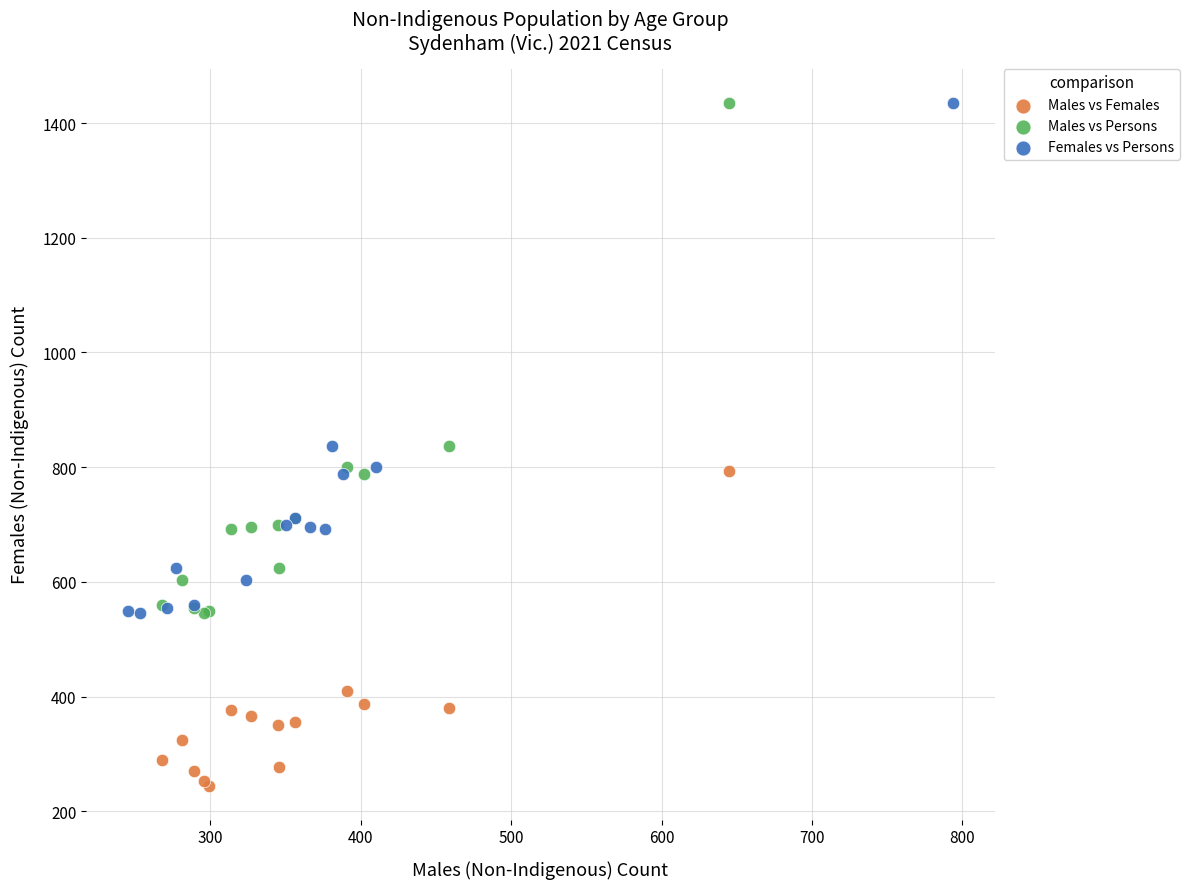

What are all the series names shown in the legend?

Males vs Females, Males vs Persons, Females vs Persons